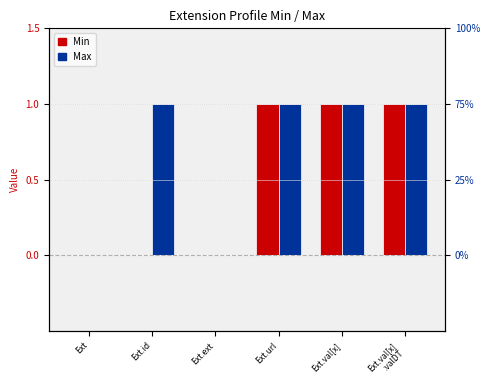

Which series changed the most between Ext.ext and Ext.val[x]?

Min